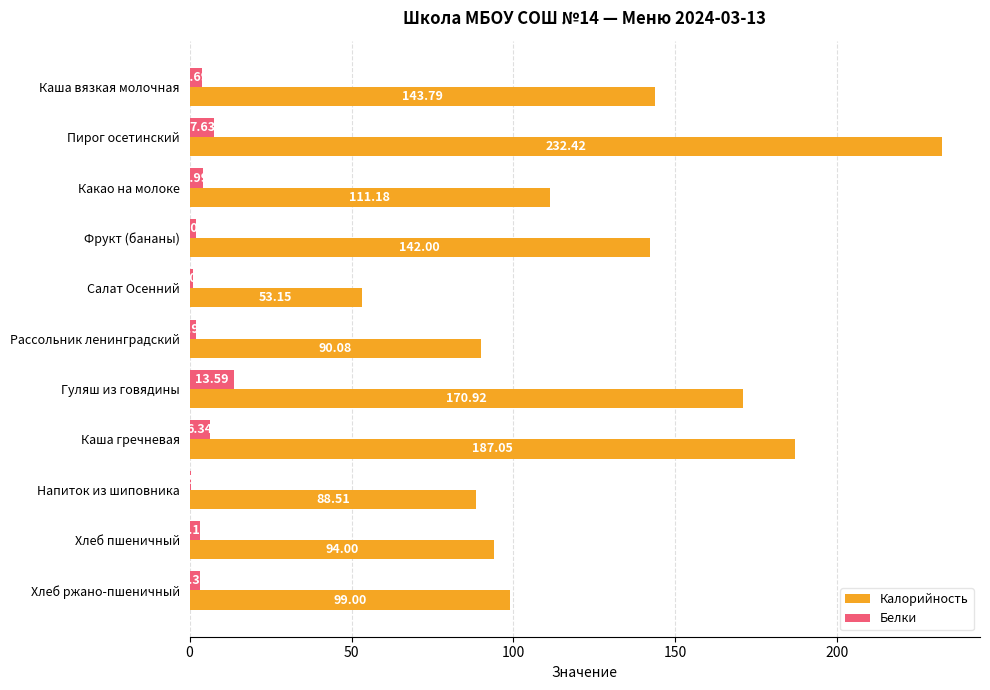

What is the sum of the Калорийность values at Напиток из шиповника and Гуляш из говядины?

259.4